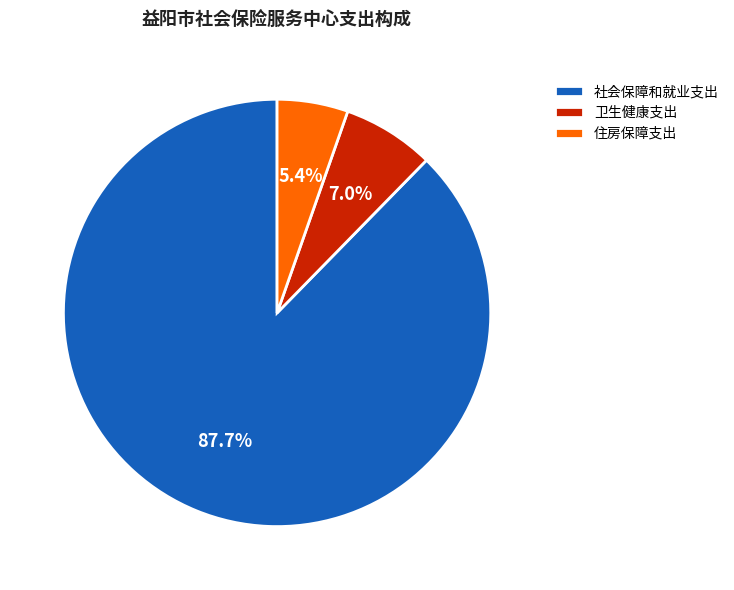

What is the ratio of the value at 住房保障支出 to the value at 社会保障和就业支出?

0.1